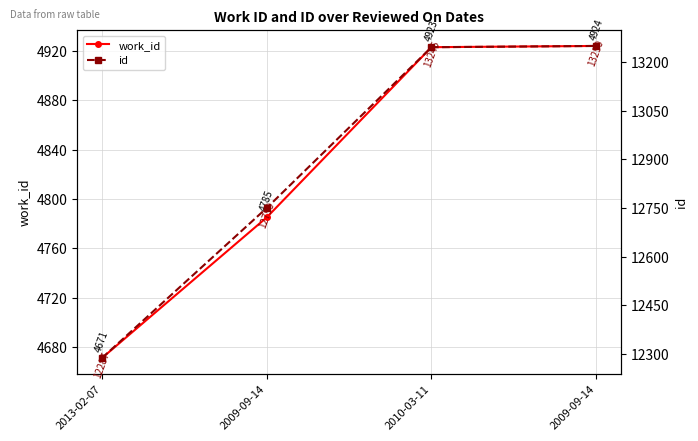

The value of work_id at 2009-09-14 is 1619. True or false?

False